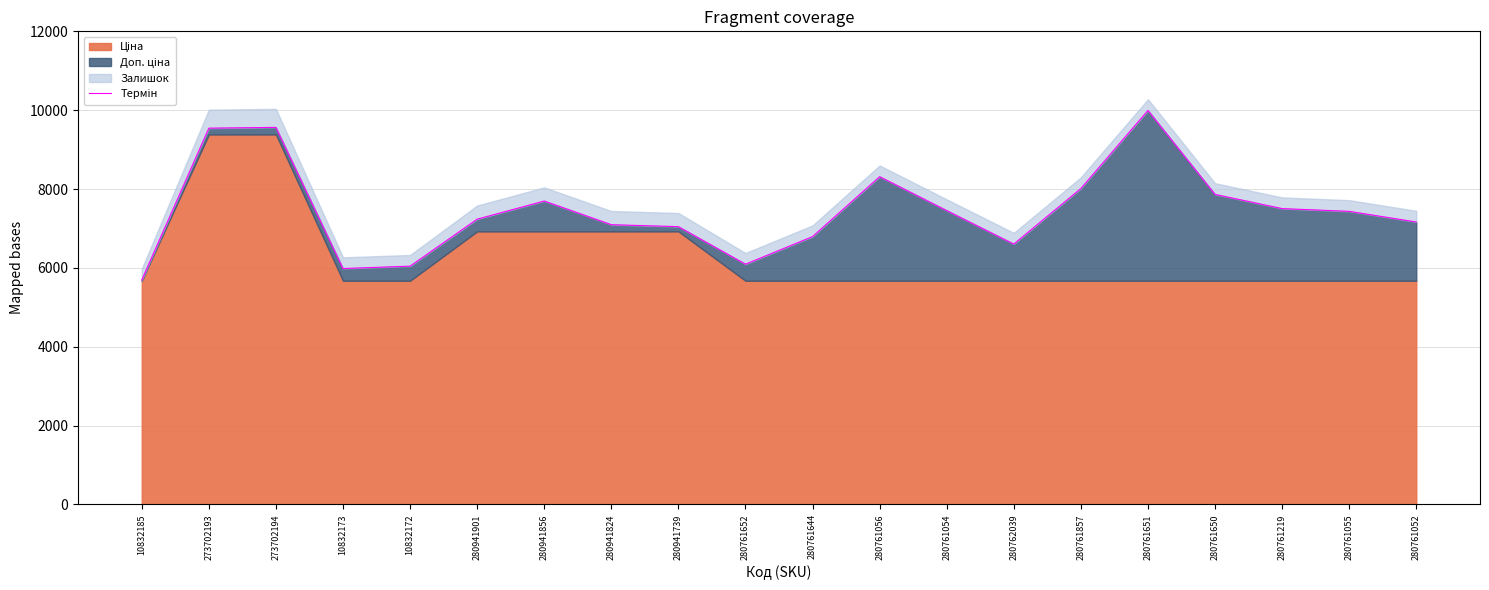

How many interior local valleys (lower than both neighbors) does the data have?

3